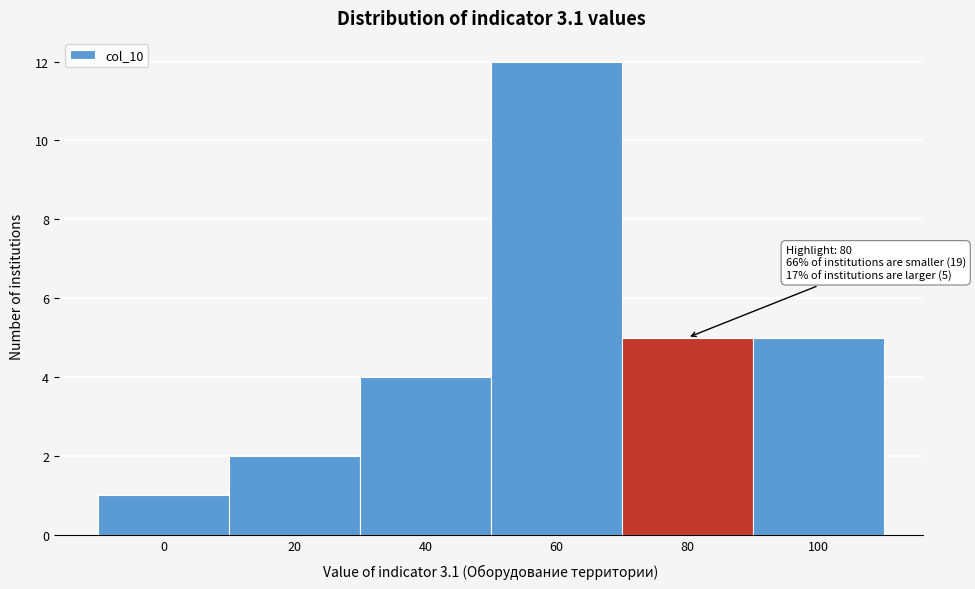

Reading left to right, list all the values displayed in this chart.

0=1	20=2	40=4	60=12	80=5	100=5